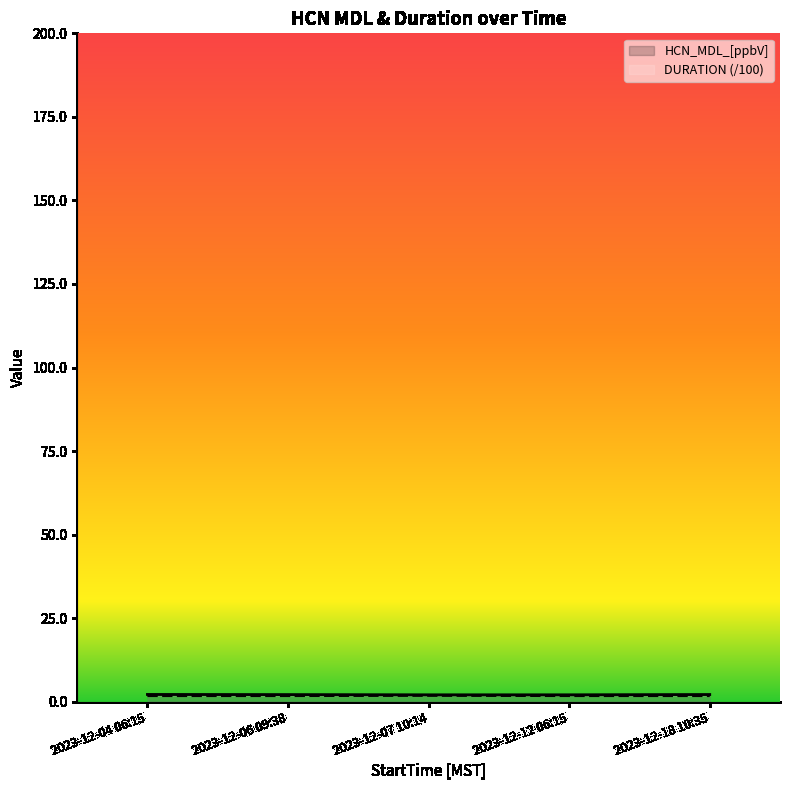

Is it true that DURATION equals 1.8 at 2023-12-04 06:15?

True